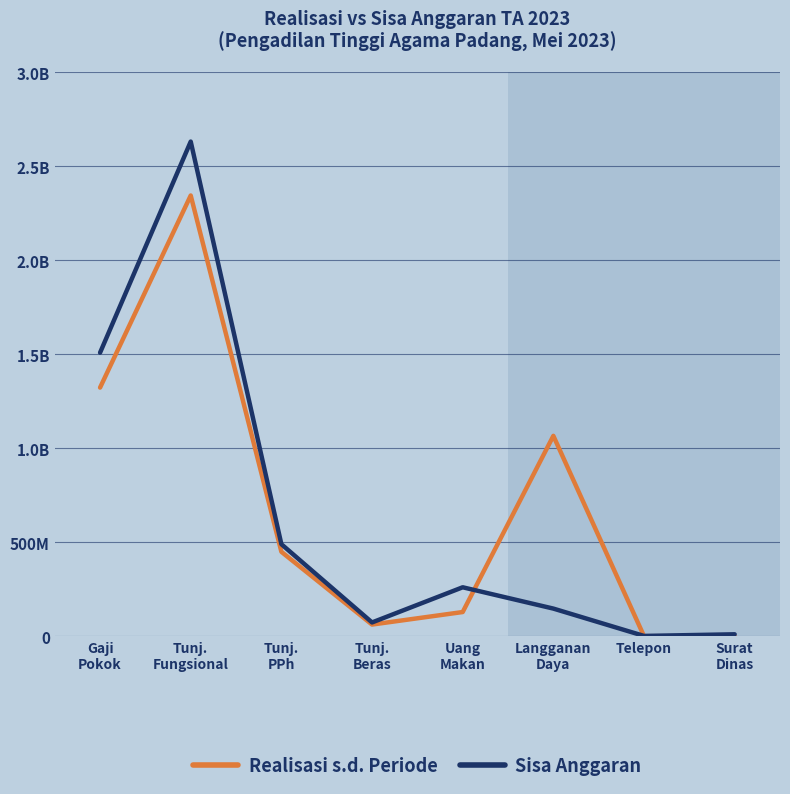

At which category does Realisasi s.d. Periode reach its first local peak?

Tunj.
Fungsional